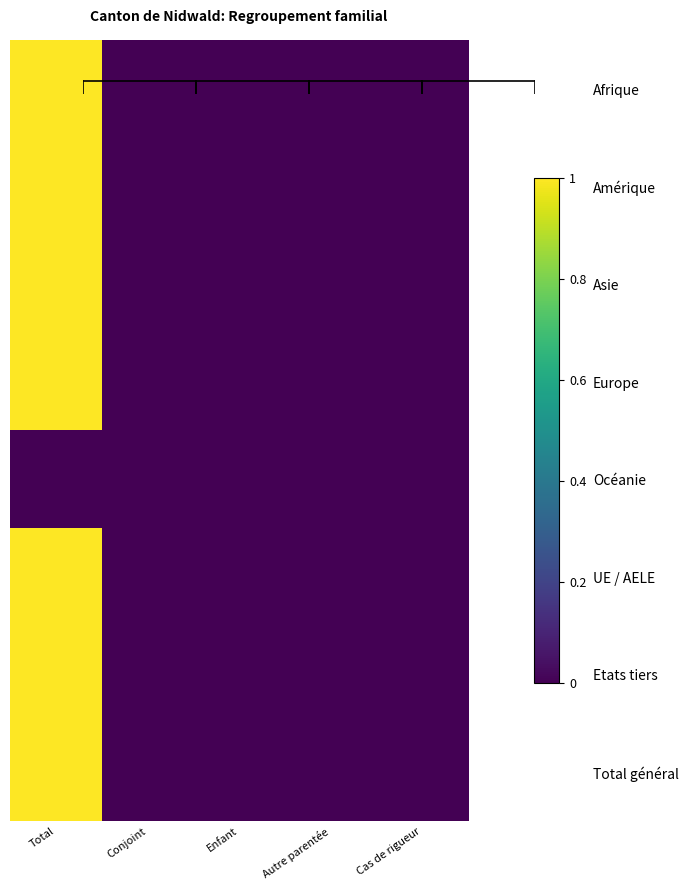

What is the total value across all series at Total?

7